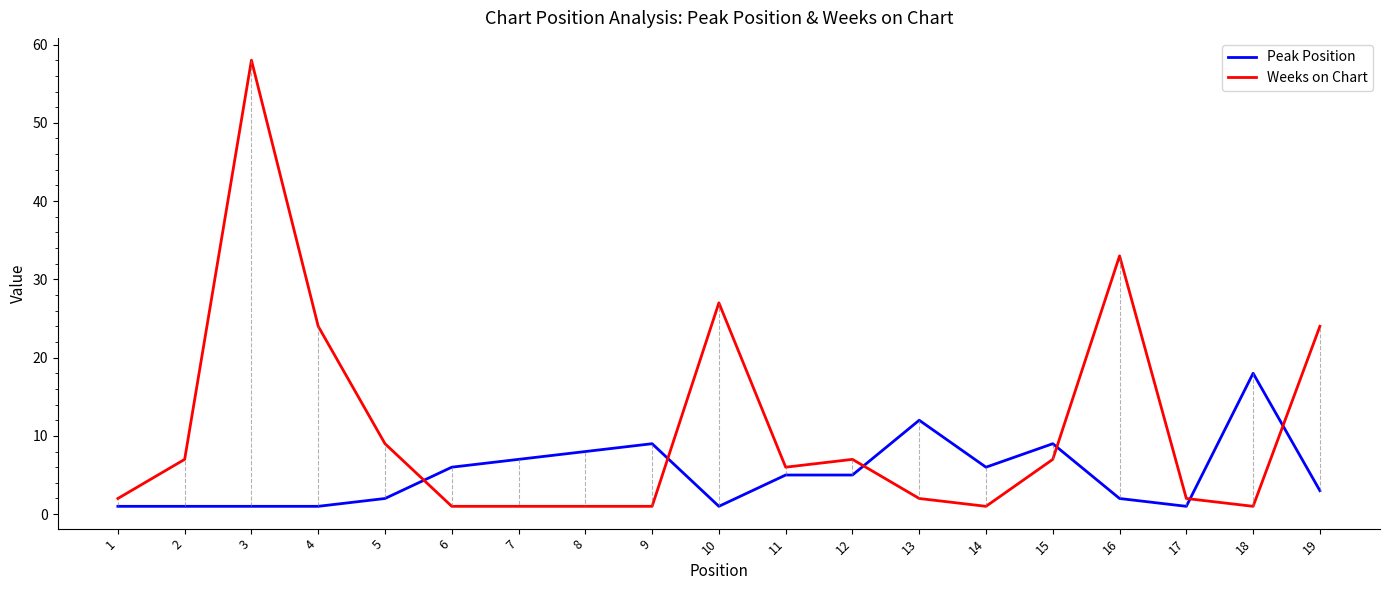

Reading right to left, what are all the values shown in this chart?

Peak Position: 19=3	18=18	17=1	16=2	15=9	14=6	13=12	12=5	11=5	10=1	9=9	8=8	7=7	6=6	5=2	4=1	3=1	2=1	1=1
Weeks on Chart: 19=24	18=1	17=2	16=33	15=7	14=1	13=2	12=7	11=6	10=27	9=1	8=1	7=1	6=1	5=9	4=24	3=58	2=7	1=2